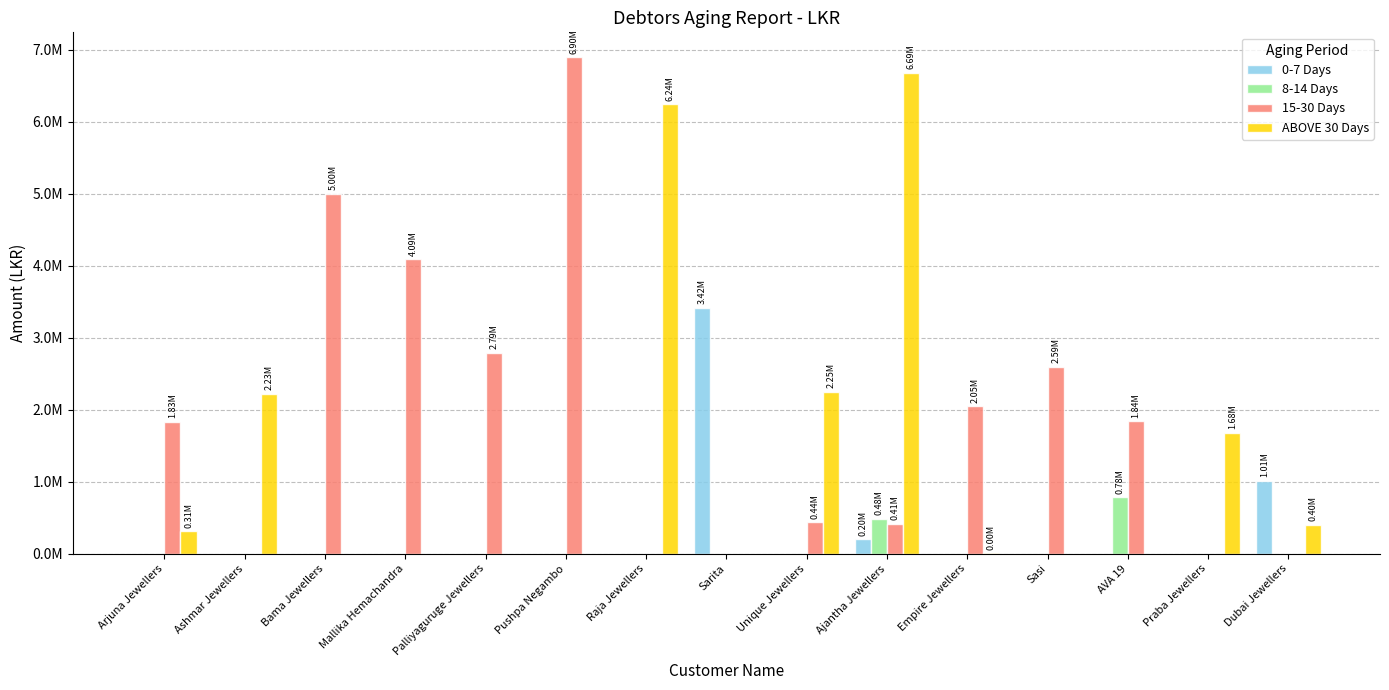

What position from the left is Sasi?

12